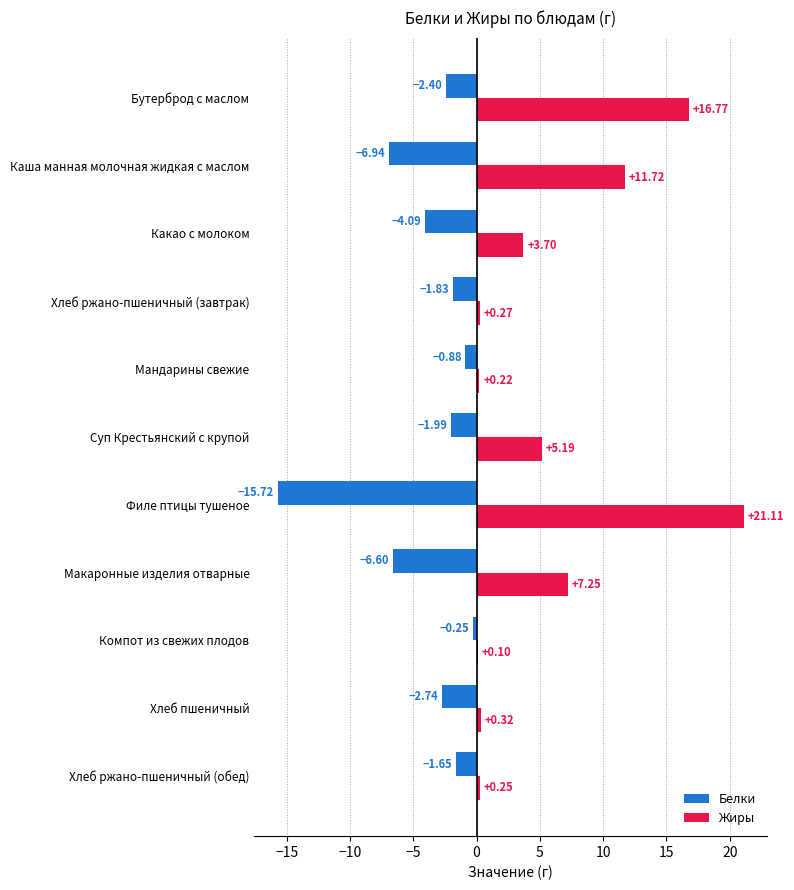

Which series changed the most between Хлеб ржано-пшеничный (обед) and Какао с молоком?

Жиры